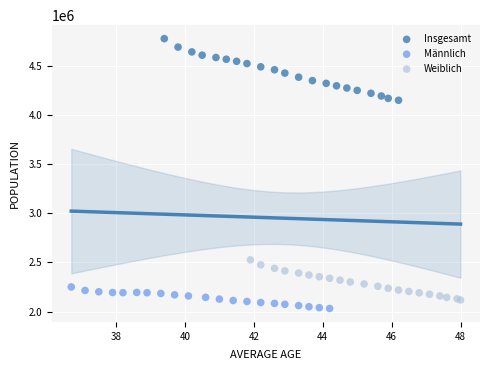

Which series reaches the maximum Y coordinate?

Insgesamt